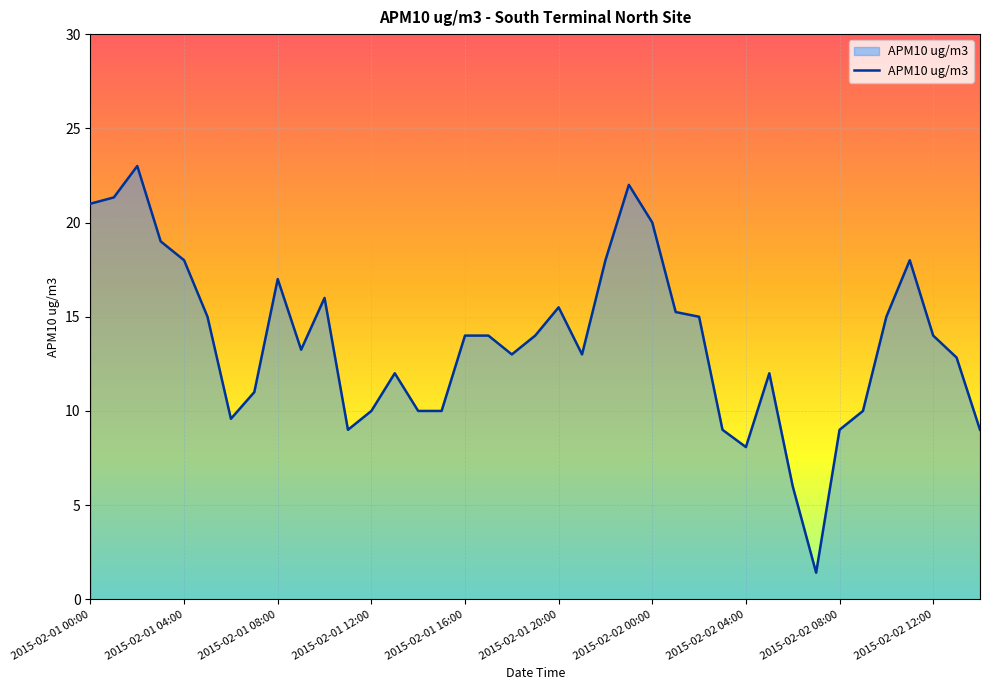

What is the smallest value displayed?

1.4